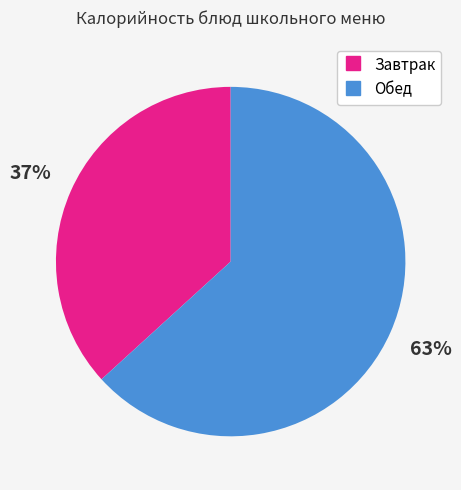

Does any single category account for the majority?

Yes